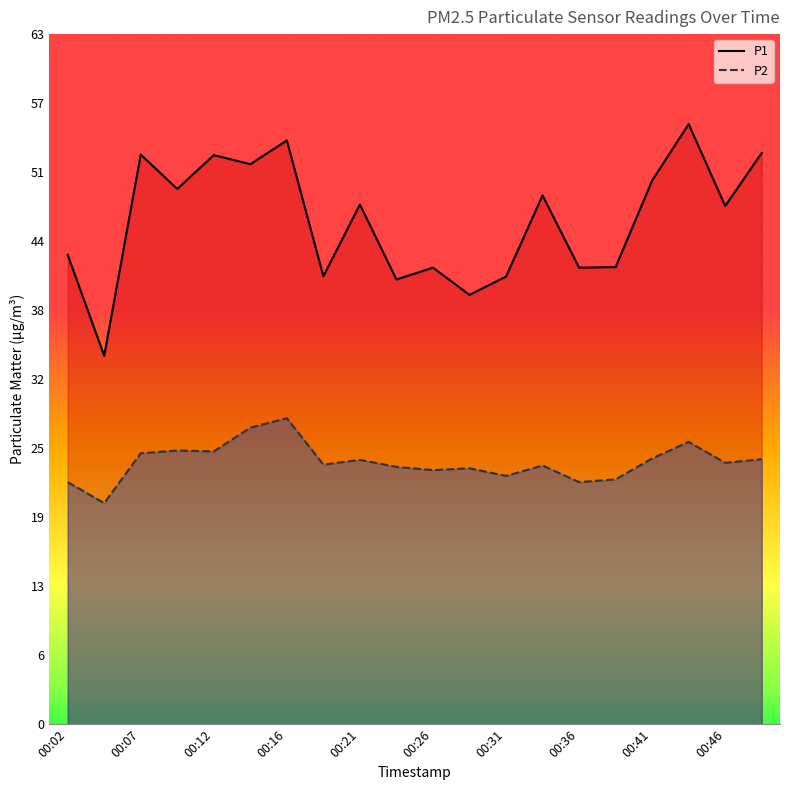

What is the value of the P1 point at the 1st from the left?

43.1